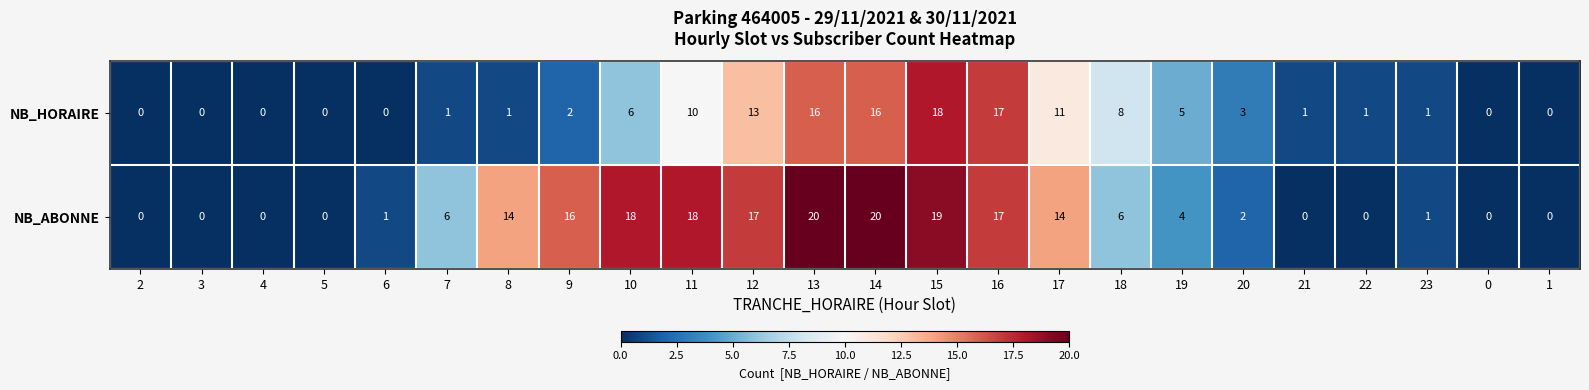

The value of NB_HORAIRE at 4 is -6. True or false?

False